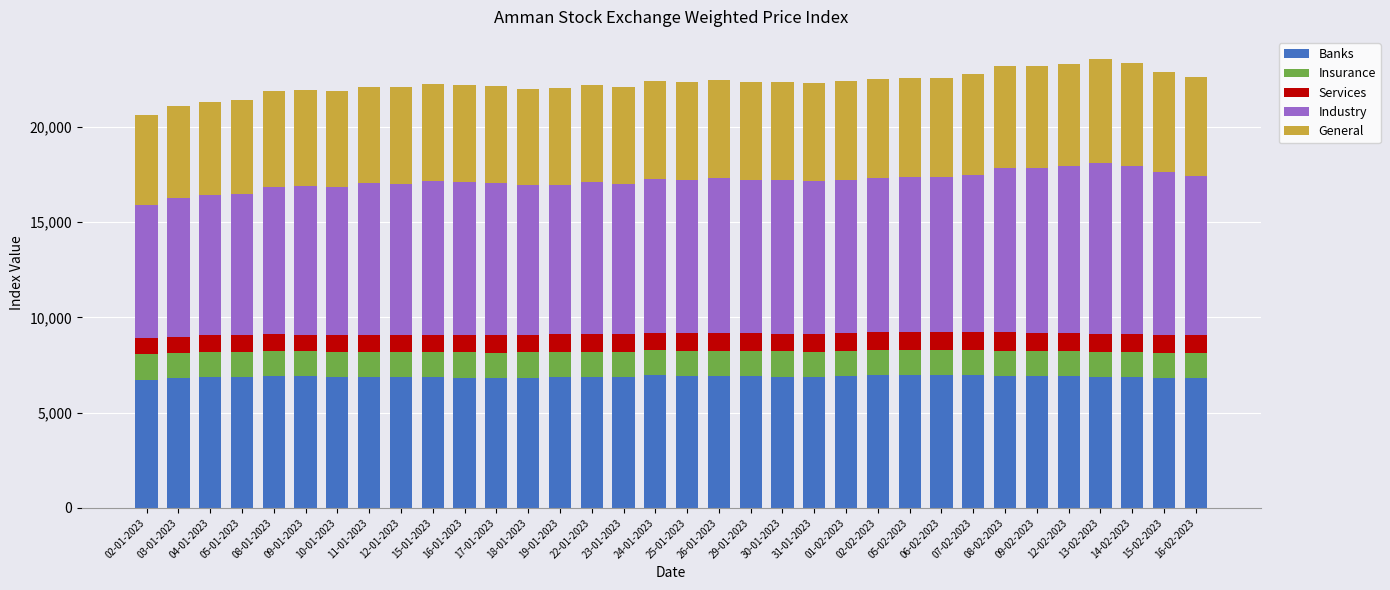

What is the total value across all series at 22-01-2023?

22213.2